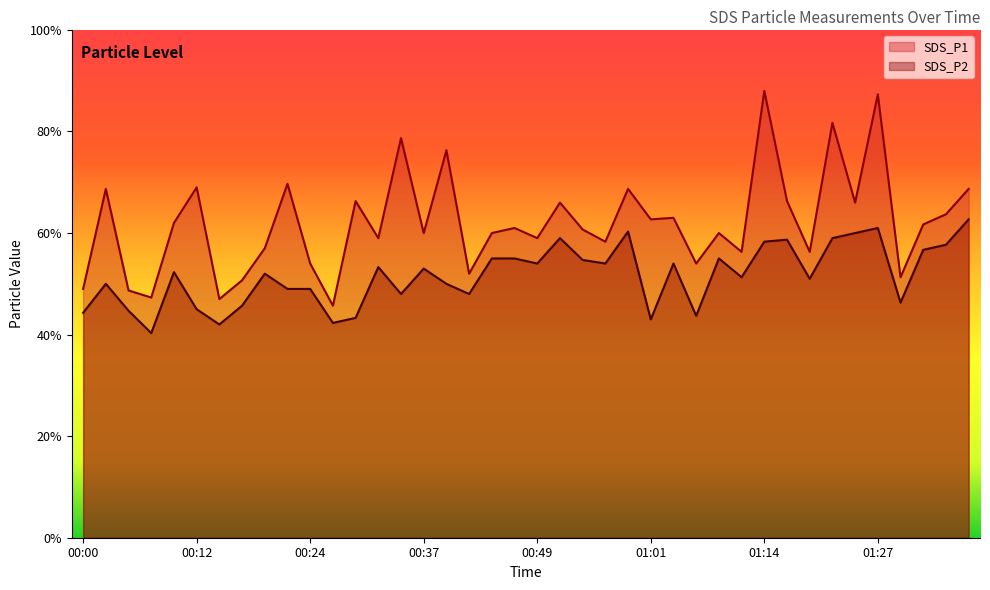

True or false: SDS_P2 and SDS_P1 cross at least once.

False